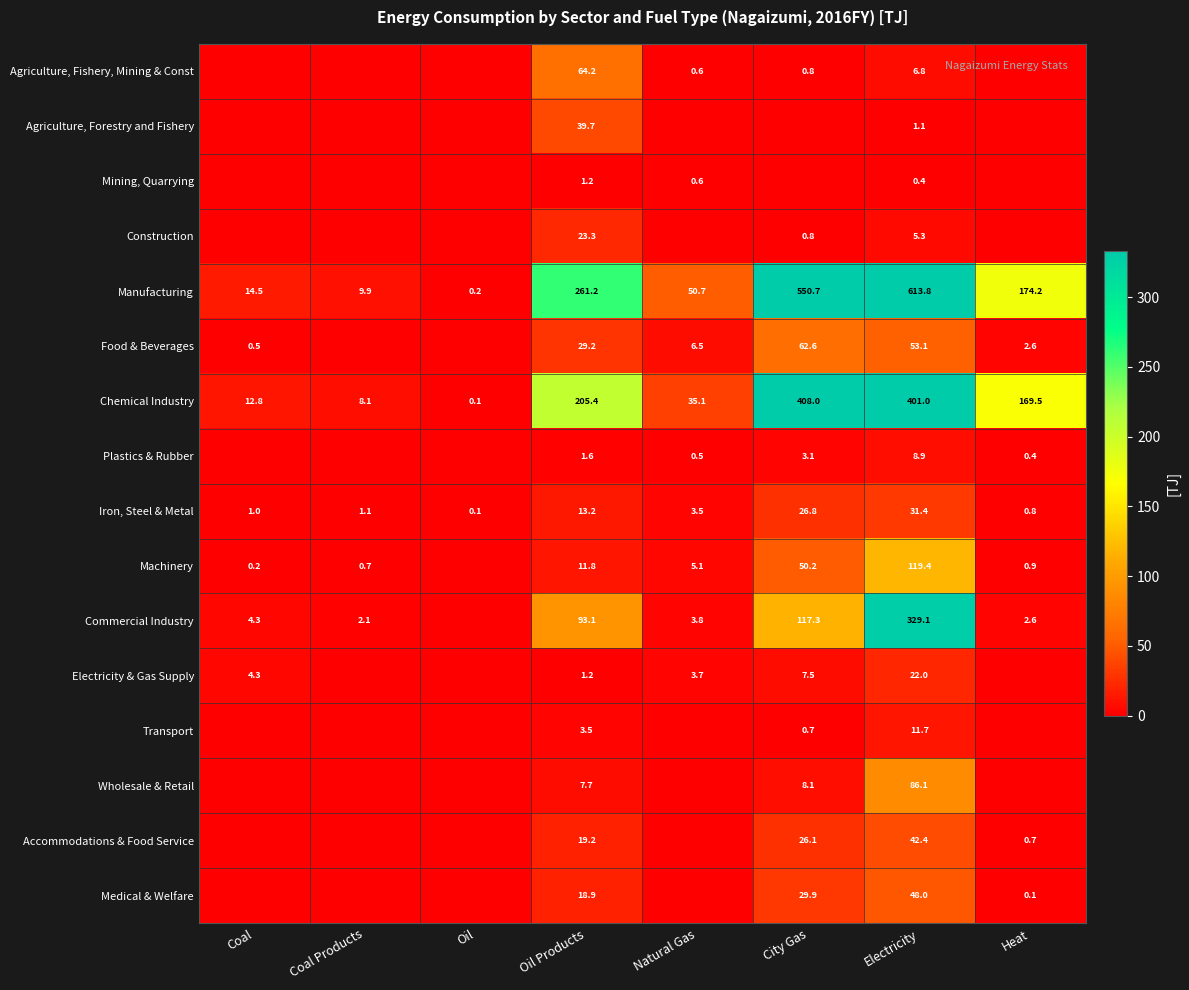

What is the total value across all series at Heat?

351.8